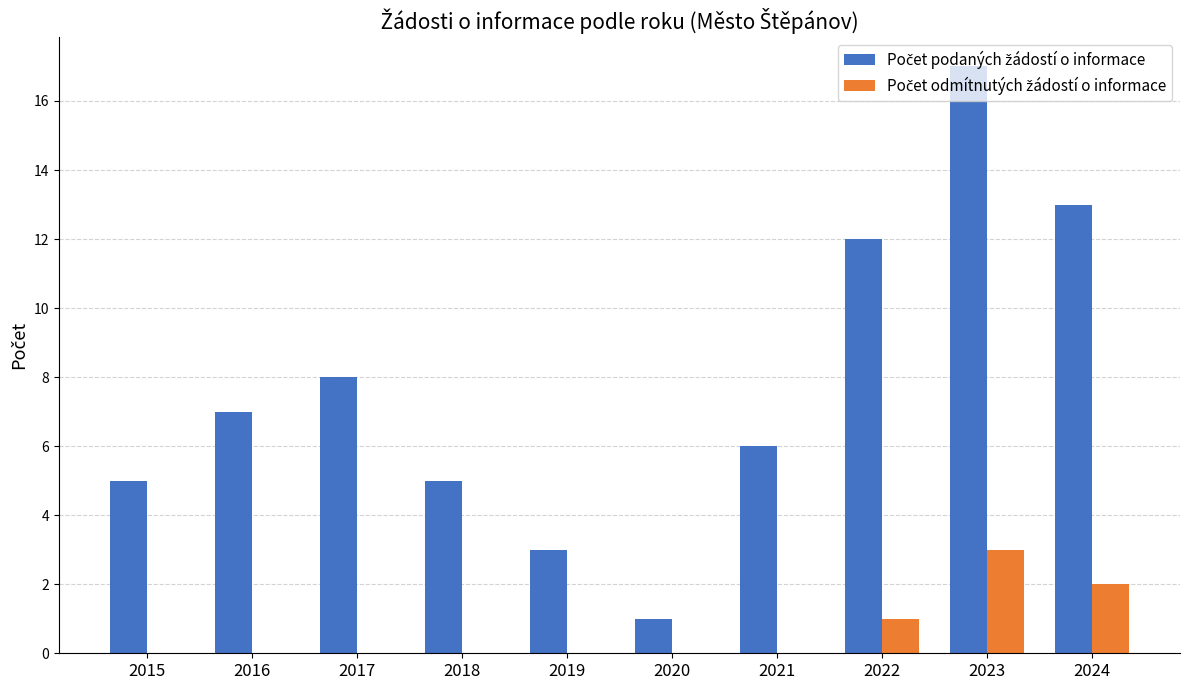

What is the total value across all series at 2019?

3